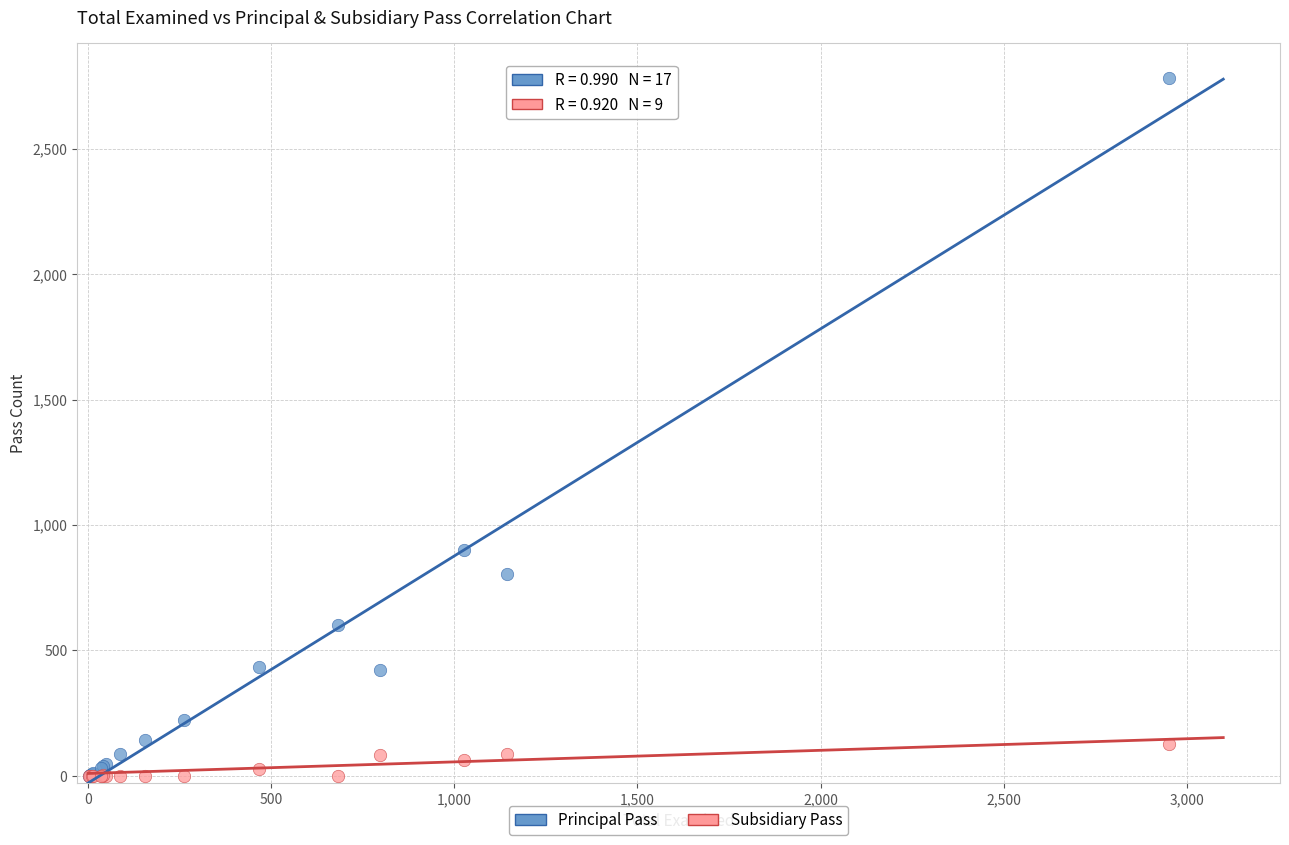

In the Principal Pass series, what Y value is closest to 1390?

900